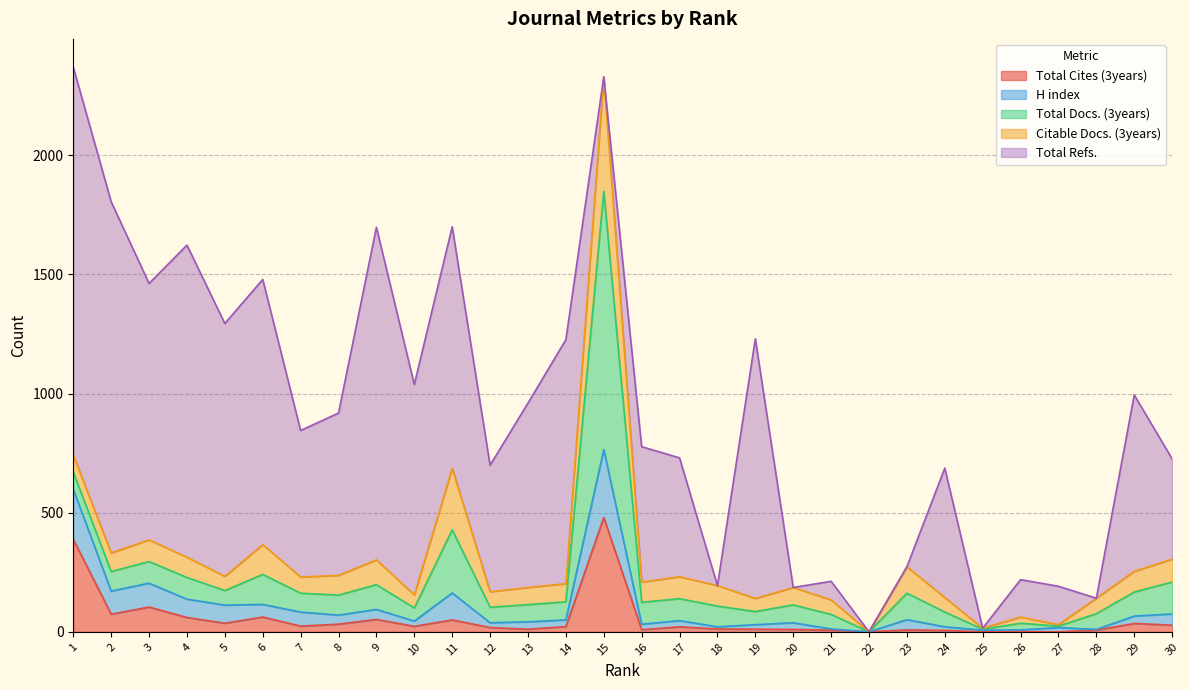

List the labels in order of Citable Docs. (3years) value, smallest first.

22, 25, 27, 26, 10, 19, 5, 21, 24, 12, 28, 7, 1, 13, 20, 14, 2, 8, 4, 16, 18, 29, 3, 17, 30, 9, 23, 6, 11, 15